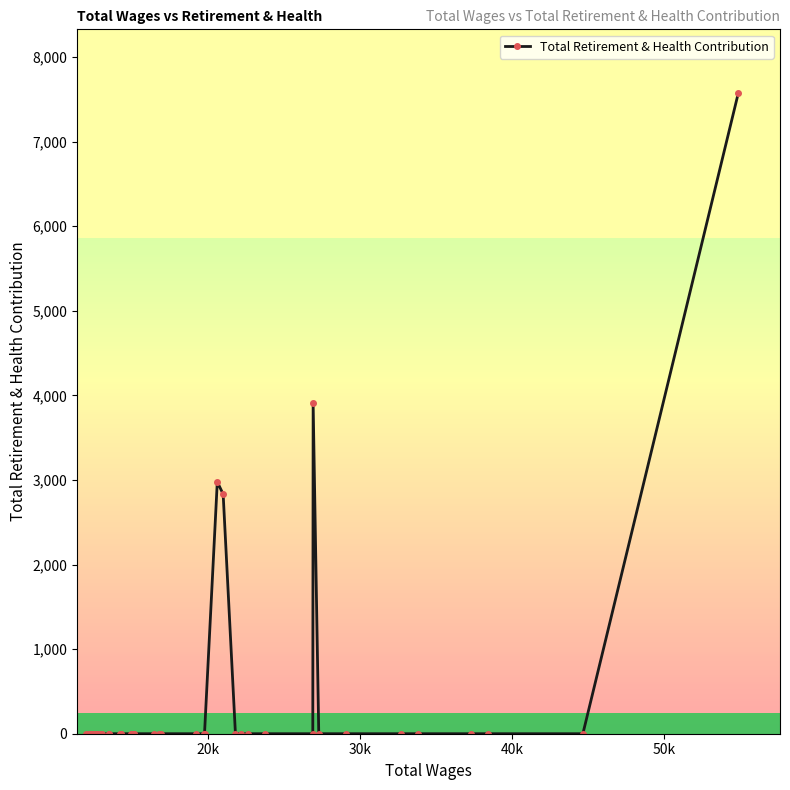

What is the difference between the second highest and second lowest values?

3905